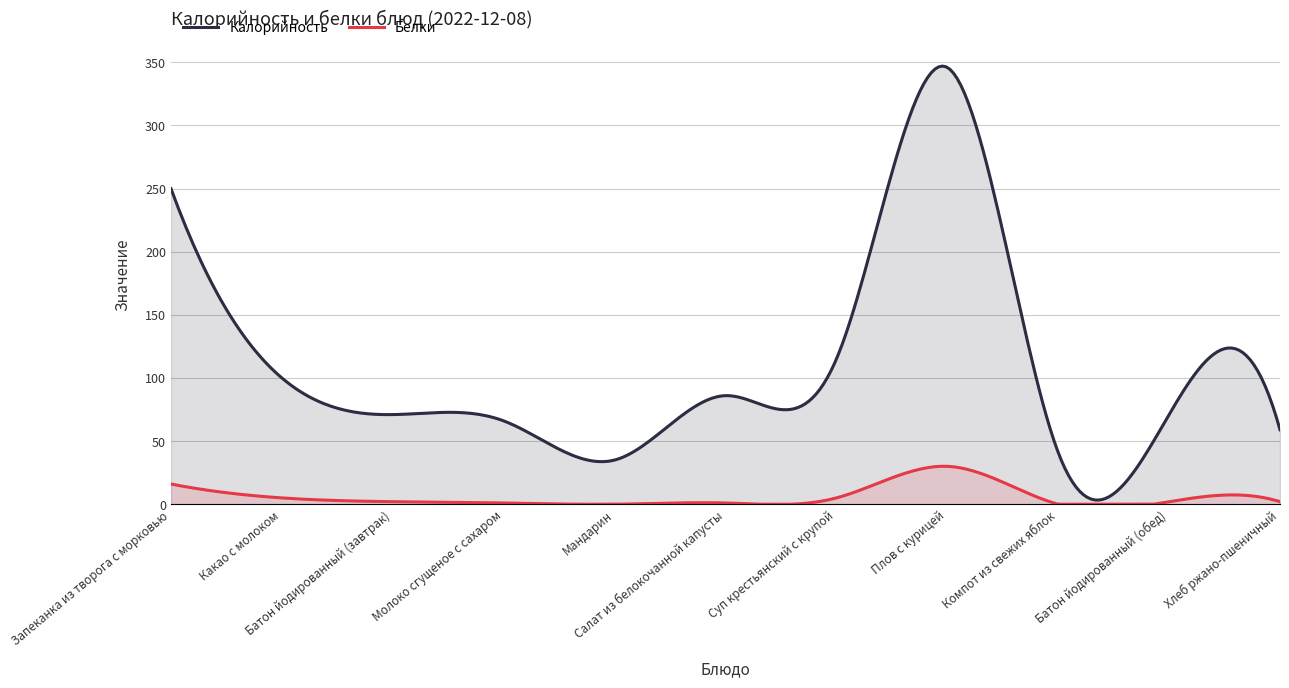

Which label corresponds to the largest value in the chart?

Плов с курицей